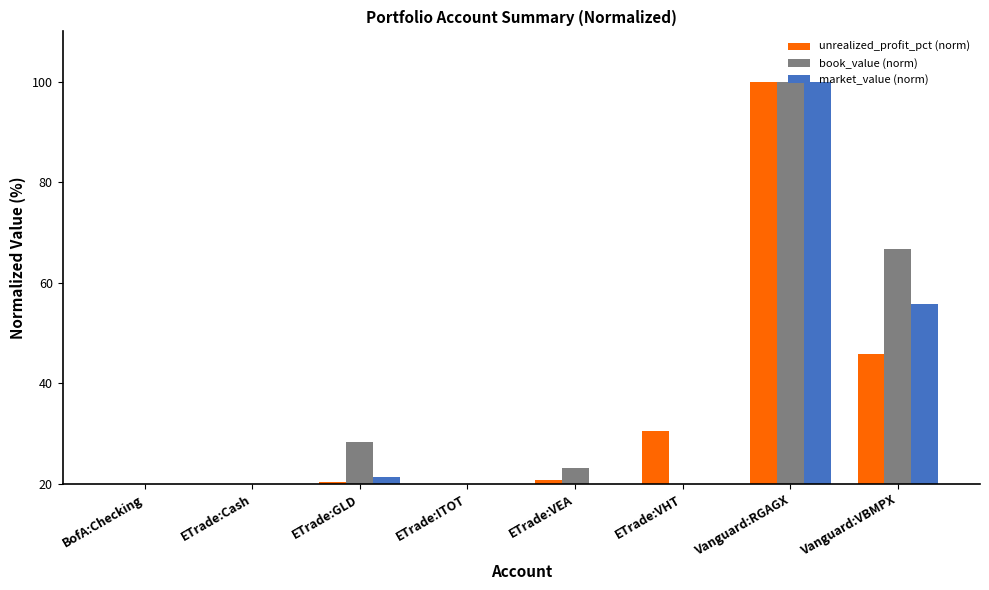

Reading right to left, transcribe all the data shown in this chart.

unrealized_profit_pct (norm): 45.9	100.0	30.5	20.9	18.8	20.5	0.0	0.0
book_value (norm): 66.7	100.0	6.0	23.2	11.7	28.3	1.6	6.5
market_value (norm): 55.7	100.0	4.8	17.6	8.8	21.5	1.1	4.5